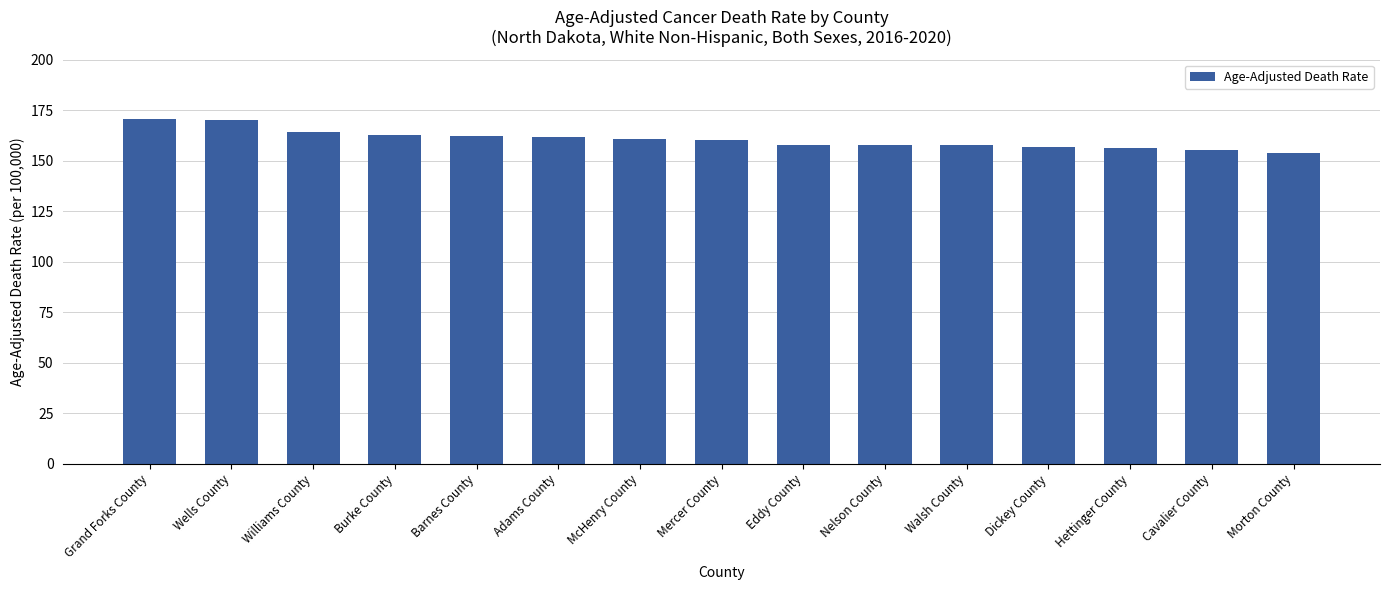

True or false: the data shows 157.6 at Nelson County.

True